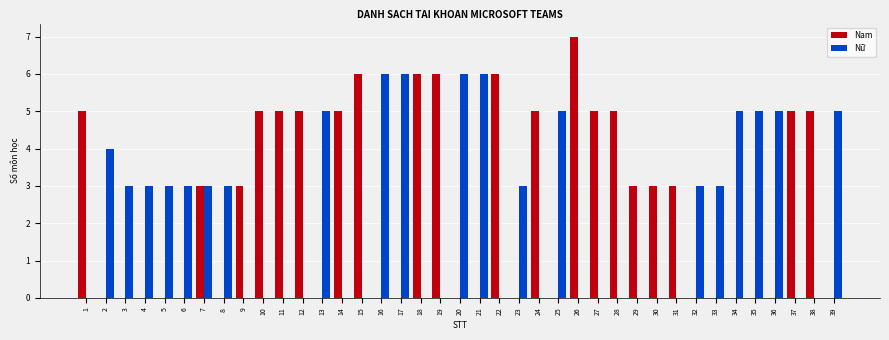

What is the sum of all Nữ values?

85